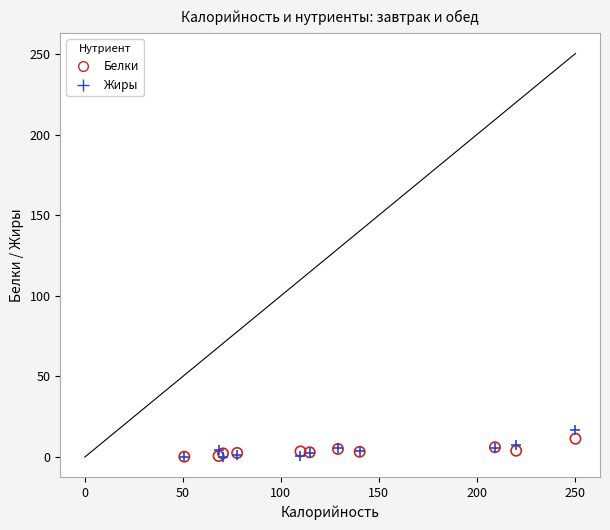

What are all the series names shown in the legend?

Белки, Жиры